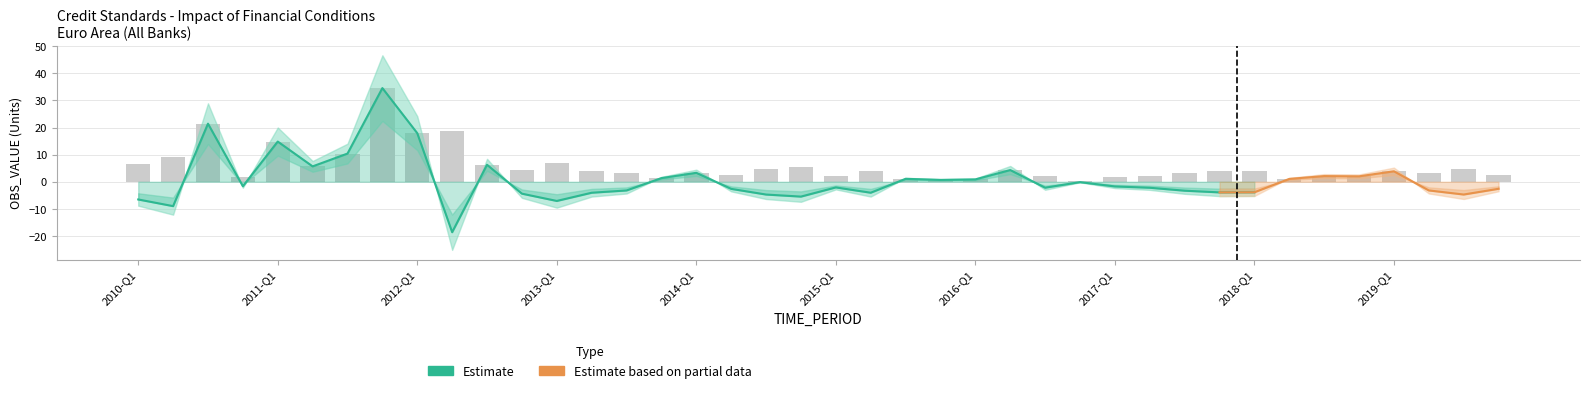

Which label corresponds to the smallest value in the chart?

2012-Q2